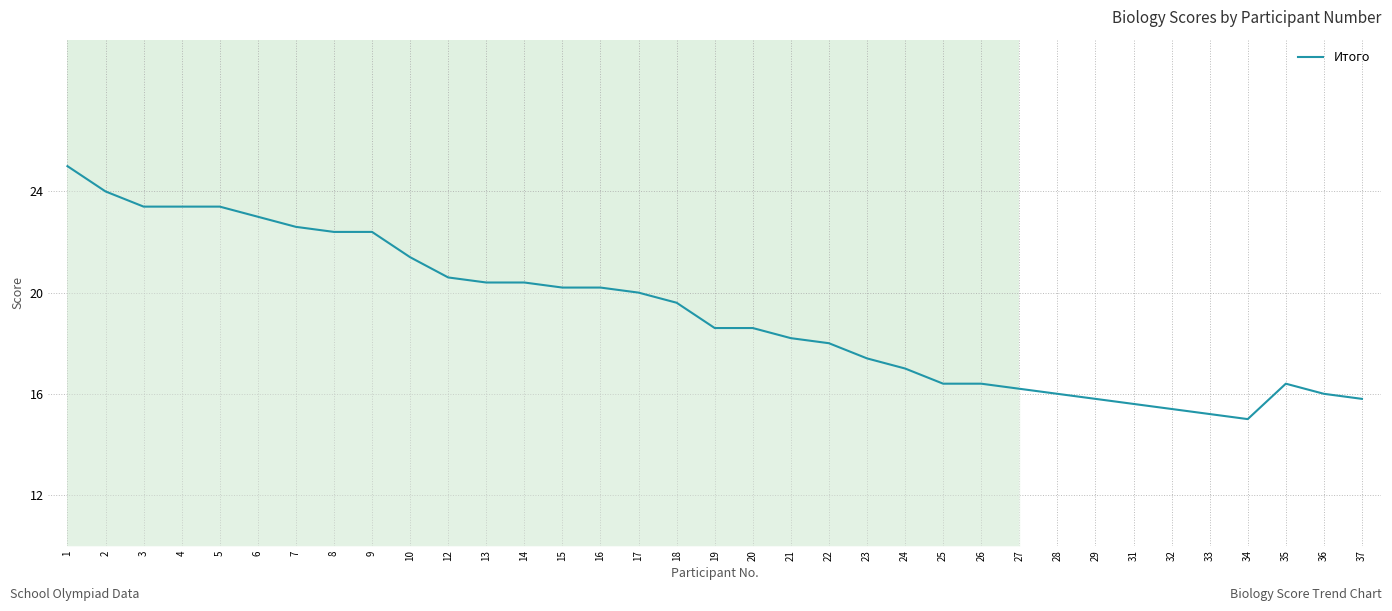

Count the number of data series in this chart.

1